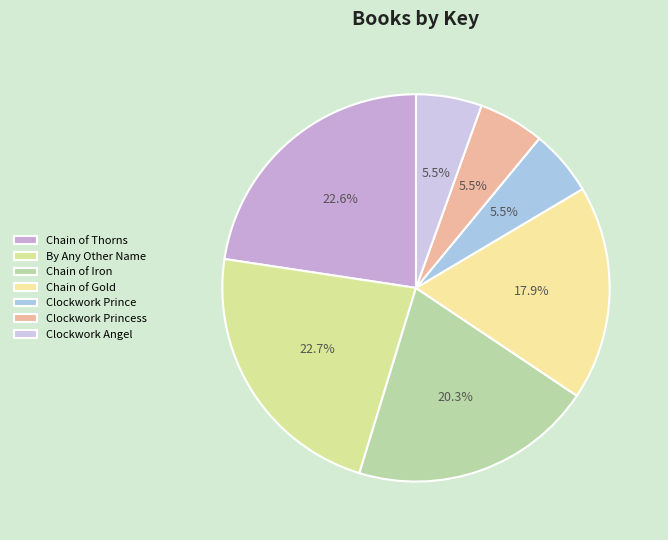

Which slice is the largest?

By Any Other Name